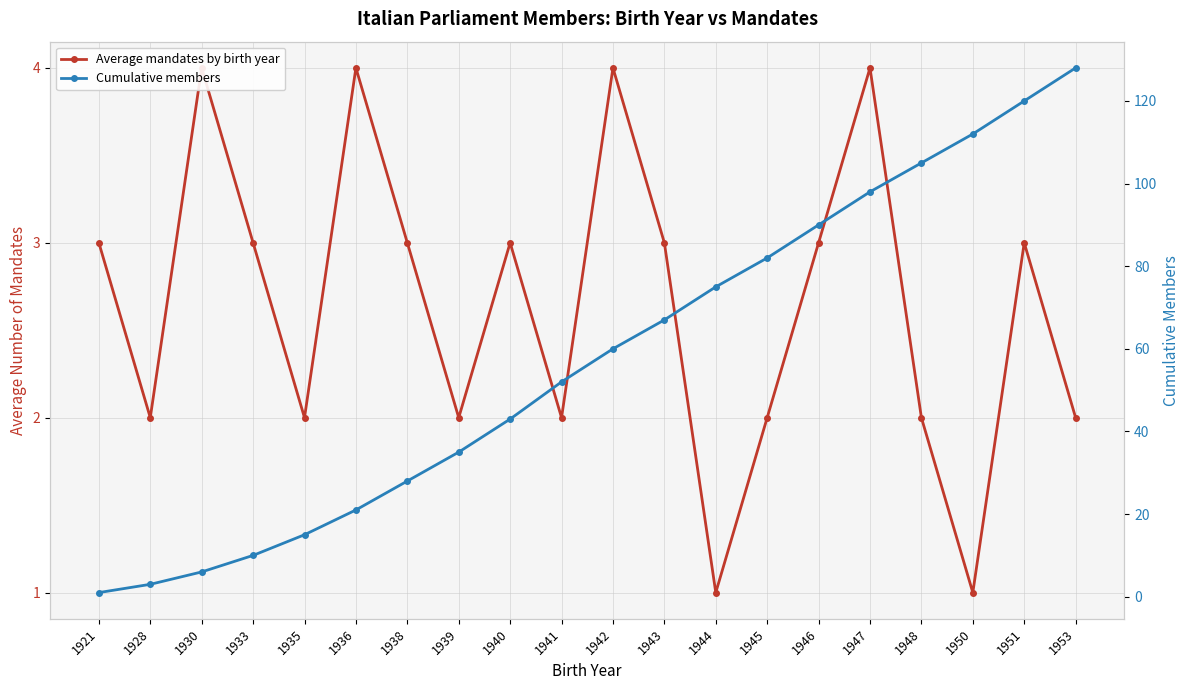

What is the difference between the Cumulative members values at 1950 and 1948?

7